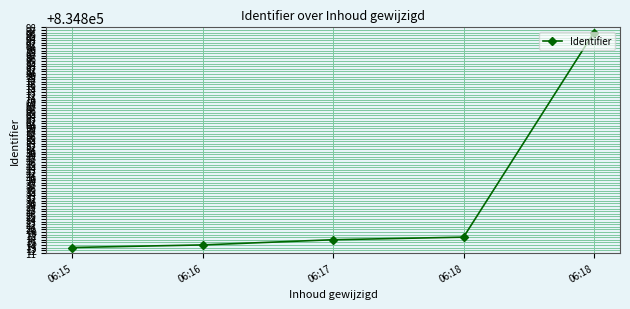

Which category has the highest value across all series?

06:18